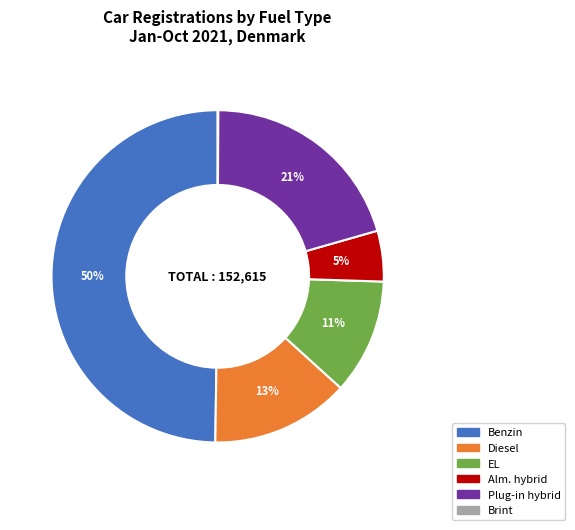

To the nearest percent, what is the difference between the largest and smallest slice percentages?

50%